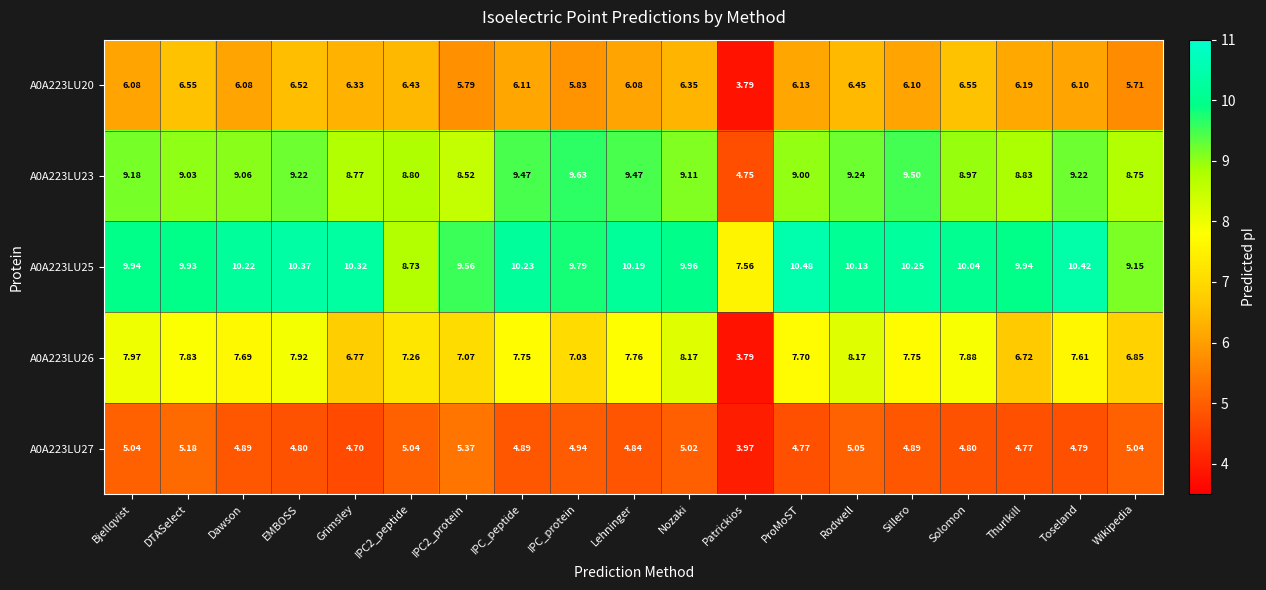

Which series has the largest range (max minus min)?

A0A223LU23